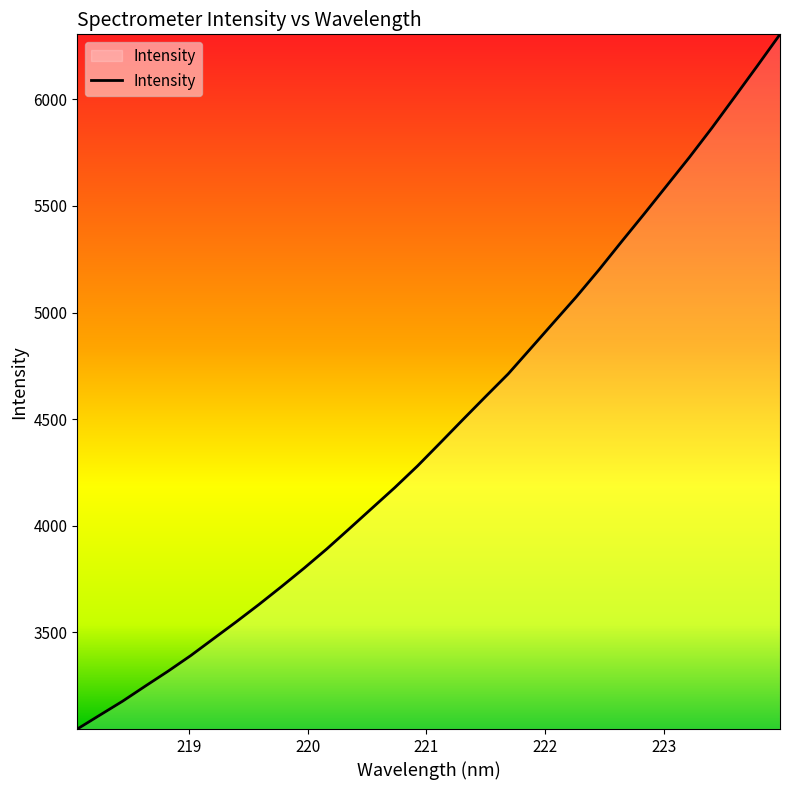

What is the minimum value shown in the chart?

3046.6